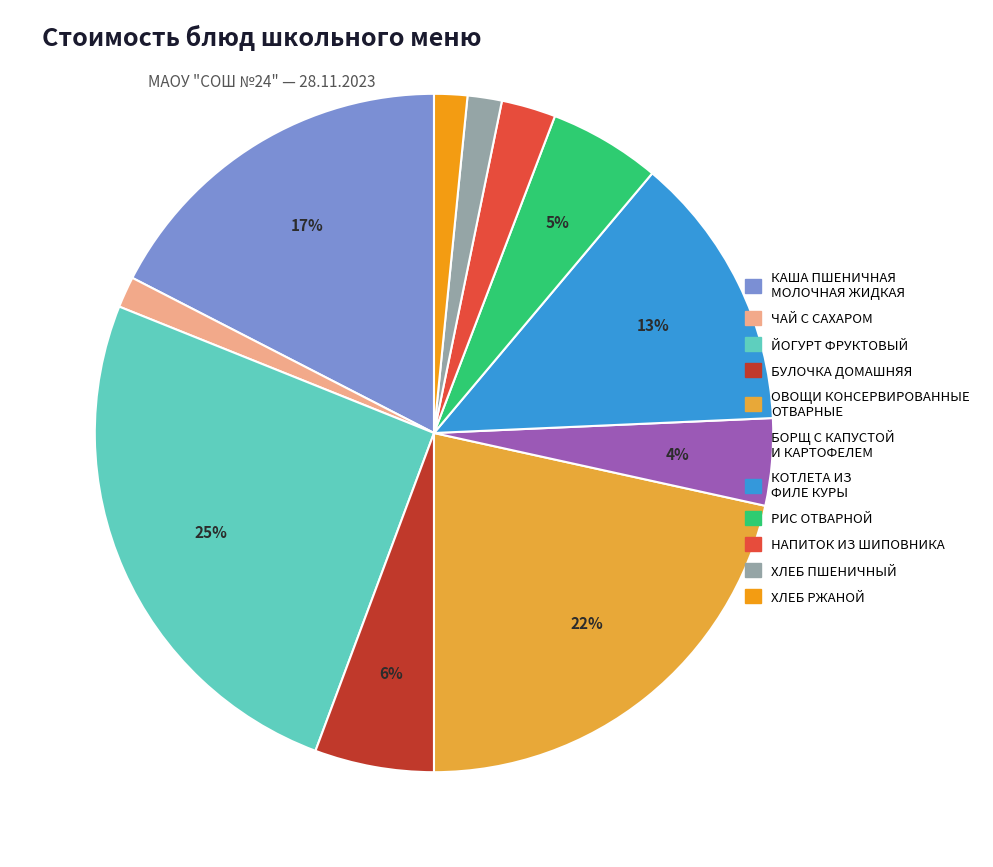

To the nearest percent, what is the average slice percentage?

9%